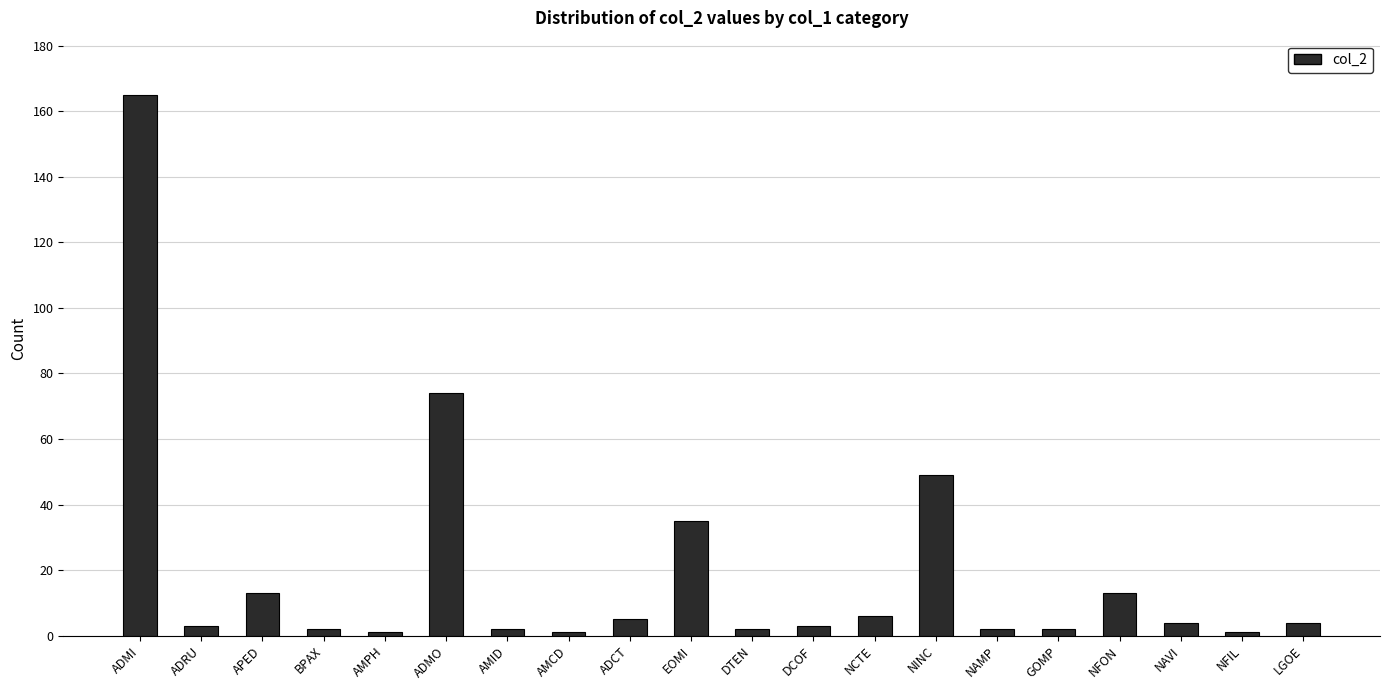

Reading right to left, list all the values displayed in this chart.

4	1	4	13	2	2	49	6	3	2	35	5	1	2	74	1	2	13	3	165